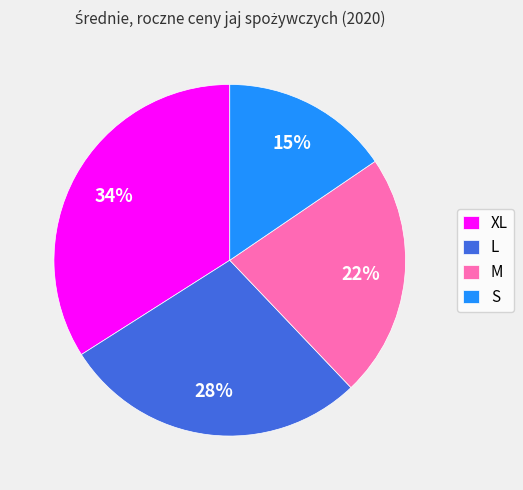

Is the sum of XL and M greater than half?

Yes